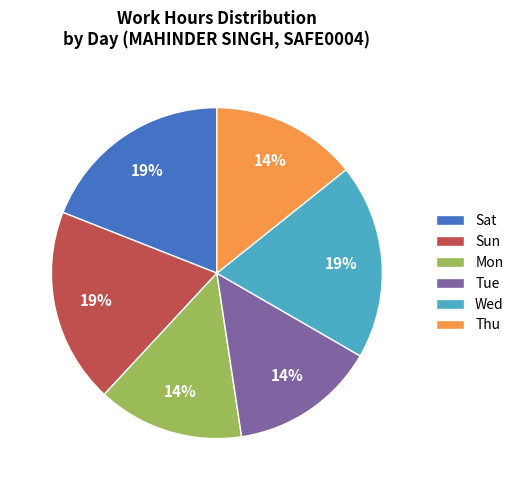

How many segments does this pie chart have?

6